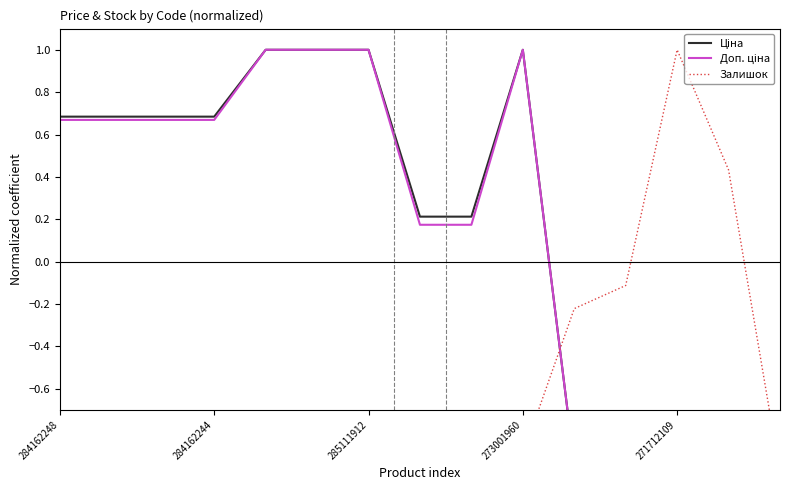

True or false: Ціна has more than 2 points higher than both neighbors.

False